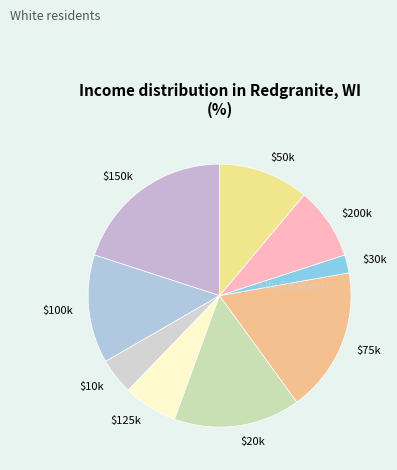

Rank the categories by value from highest to lowest.

$150k, $75k, $20k, $100k, $50k, $200k, $125k, $10k, $30k